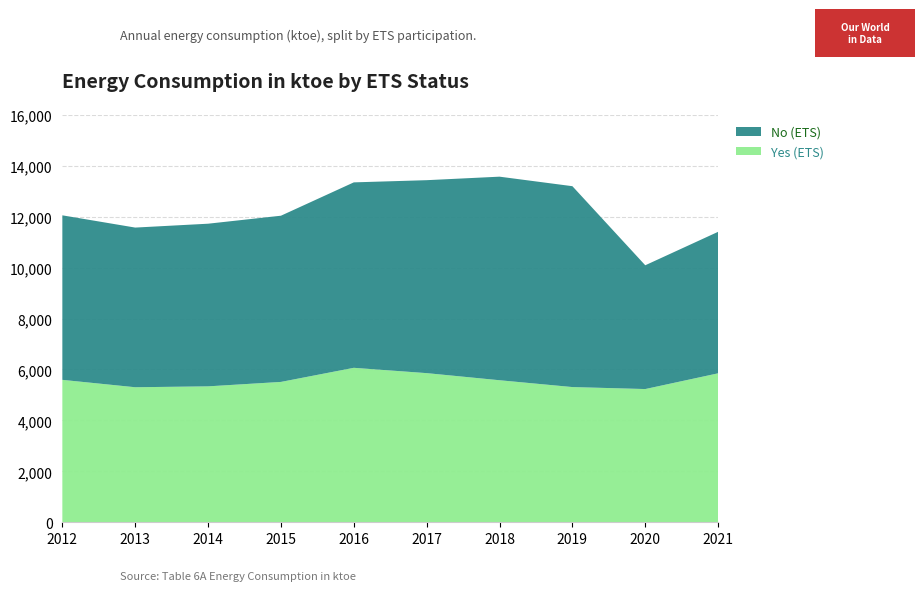

Reading right to left, transcribe all the data shown in this chart.

Yes (ETS): 2021=5849	2020=5231	2019=5309	2018=5577	2017=5856	2016=6065	2015=5511	2014=5337	2013=5302	2012=5592
No (ETS): 2021=5556	2020=4860	2019=7887	2018=7993	2017=7576	2016=7281	2015=6526	2014=6386	2013=6269	2012=6460